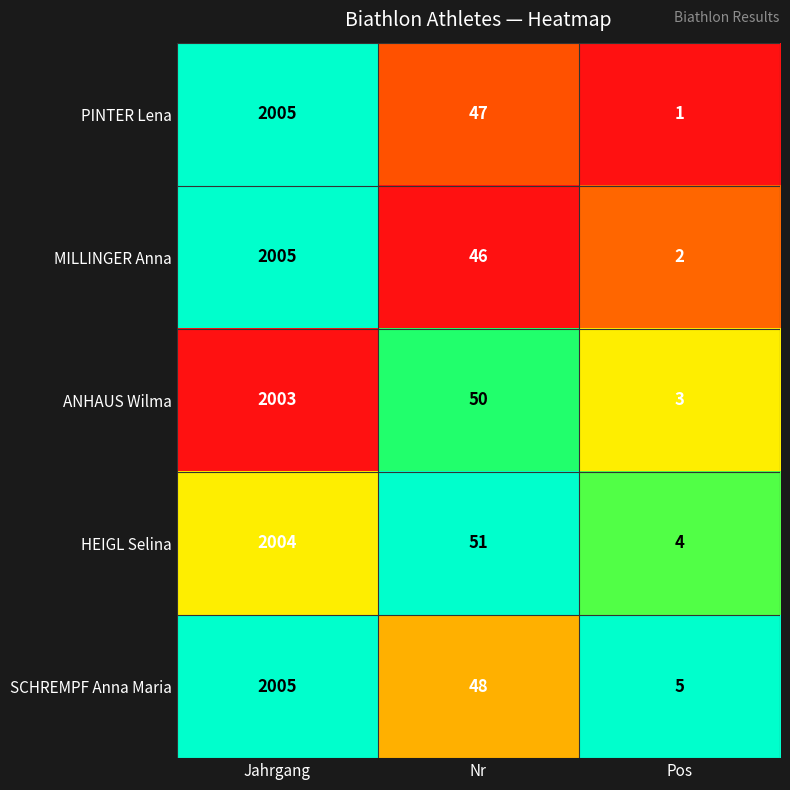

List the labels in order of SCHREMPF Anna Maria value, smallest first.

Pos, Nr, Jahrgang